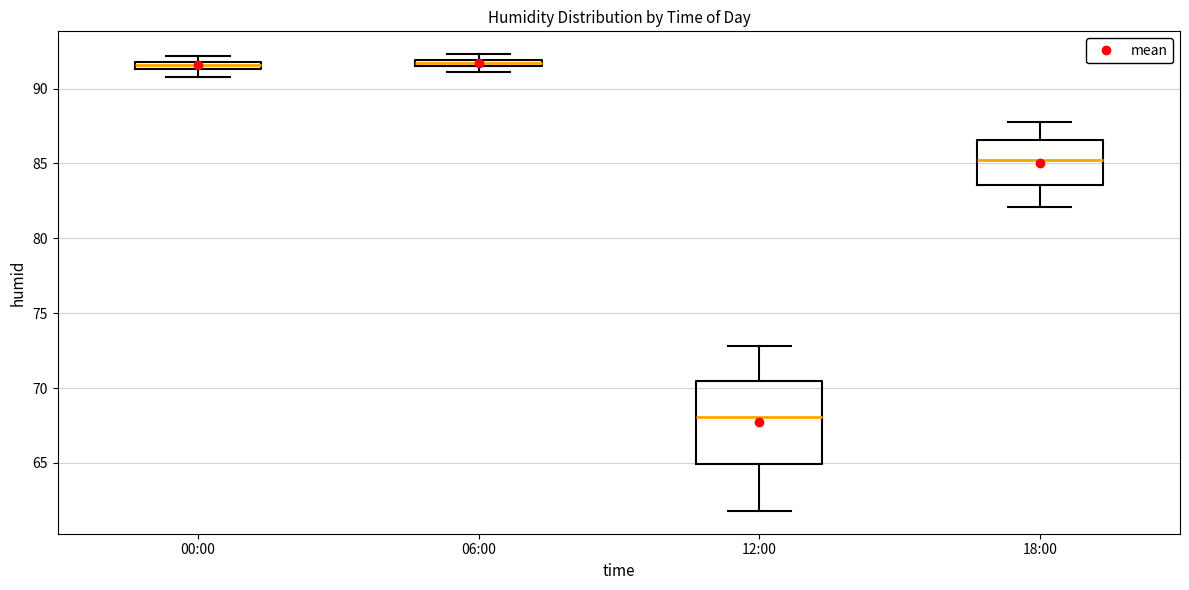

Where does the upper whisker of the box for 12:00 end on the y-axis? The values are not printed on the chart, so give them approximately, as read against the axis.

73.0